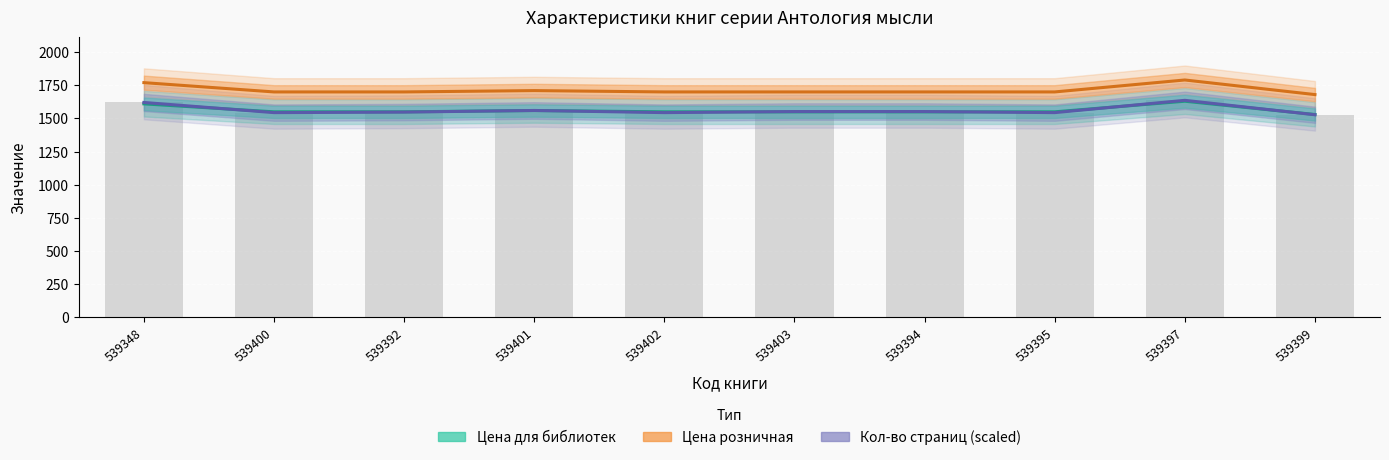

Which series changed the most between 539402 and 539397?

Кол-во страниц (scaled)